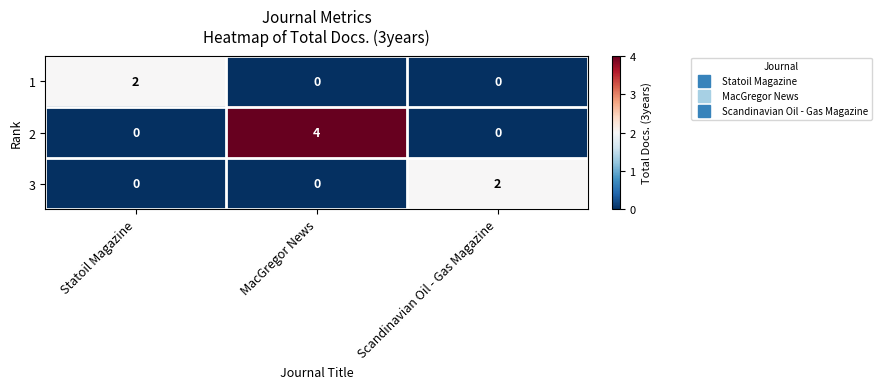

What is the total value across all series at MacGregor News?

4